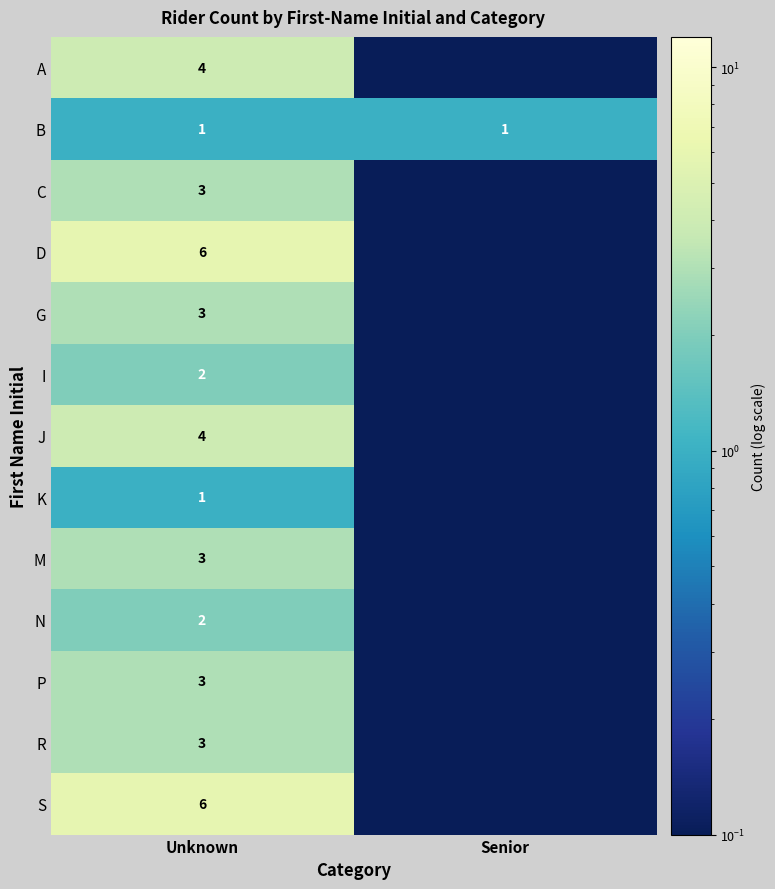

What is the average value of the B series?

1.0